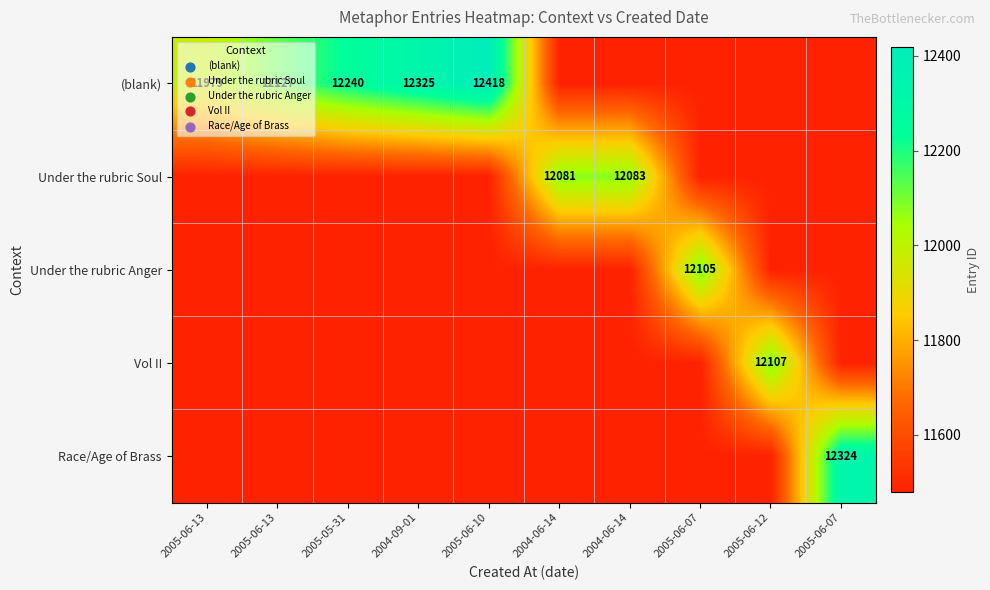

True or false: Under the rubric Anger has a value of 6751 at 2005-06-10.

False